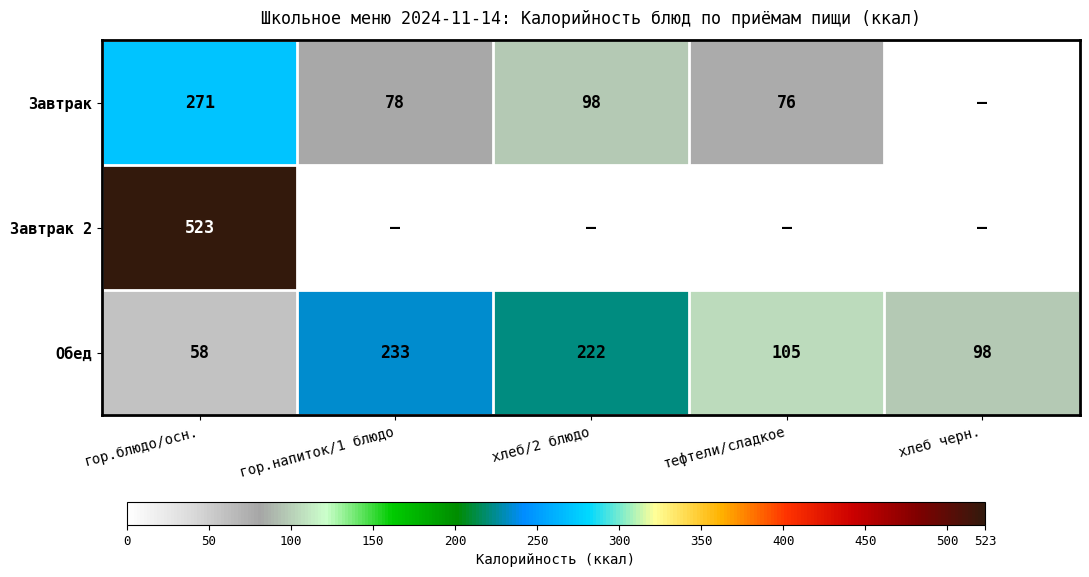

What is the average value of the Обед series?

143